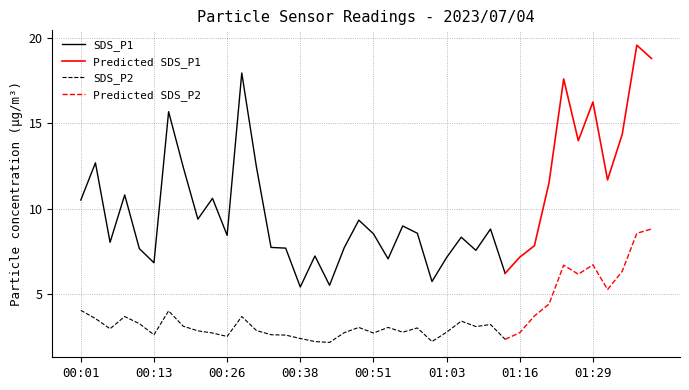

What is the maximum value for SDS_P2?

4.0